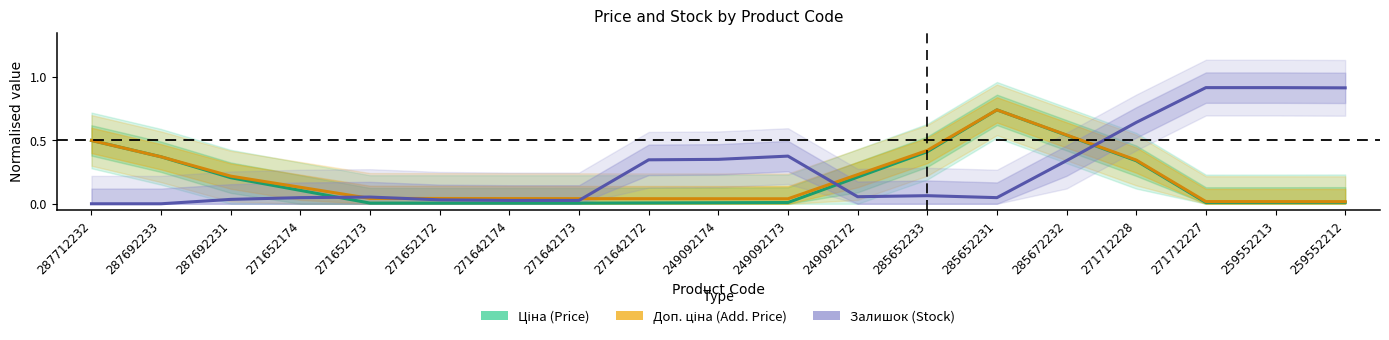

How many lines are shown in the chart?

3